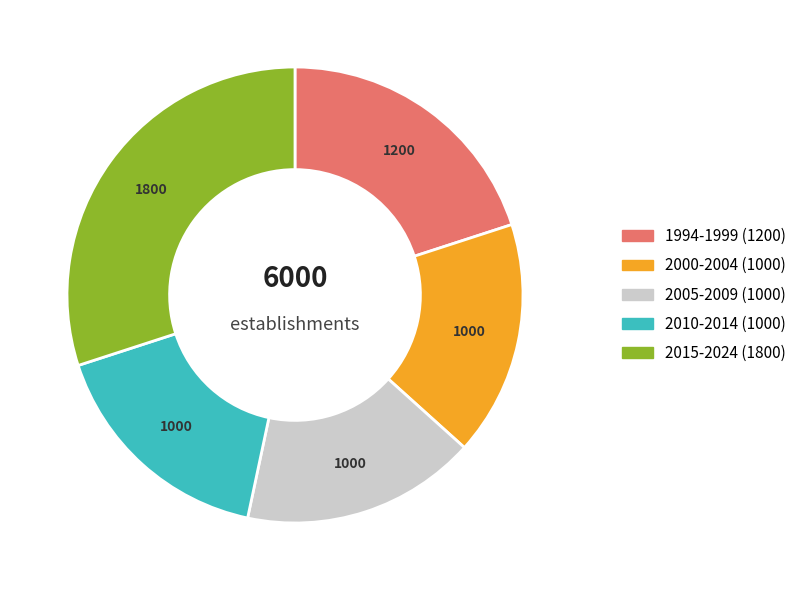

Is there a majority slice in this chart?

No